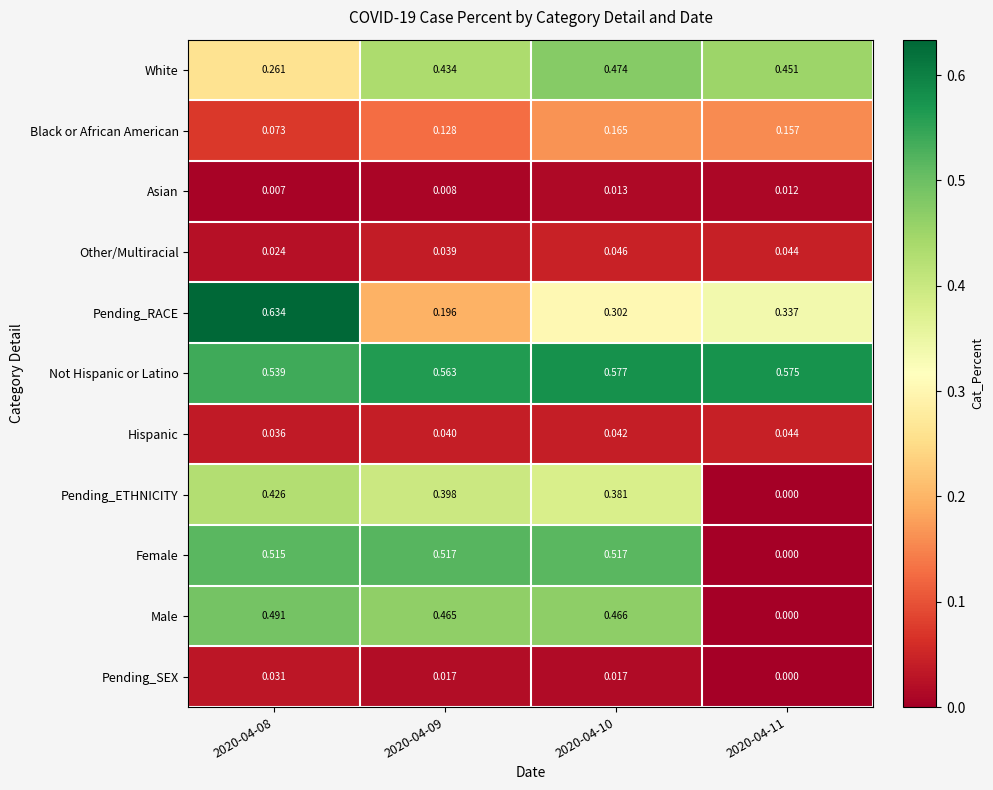

What is the total value across all series at 2020-04-08?

3.0